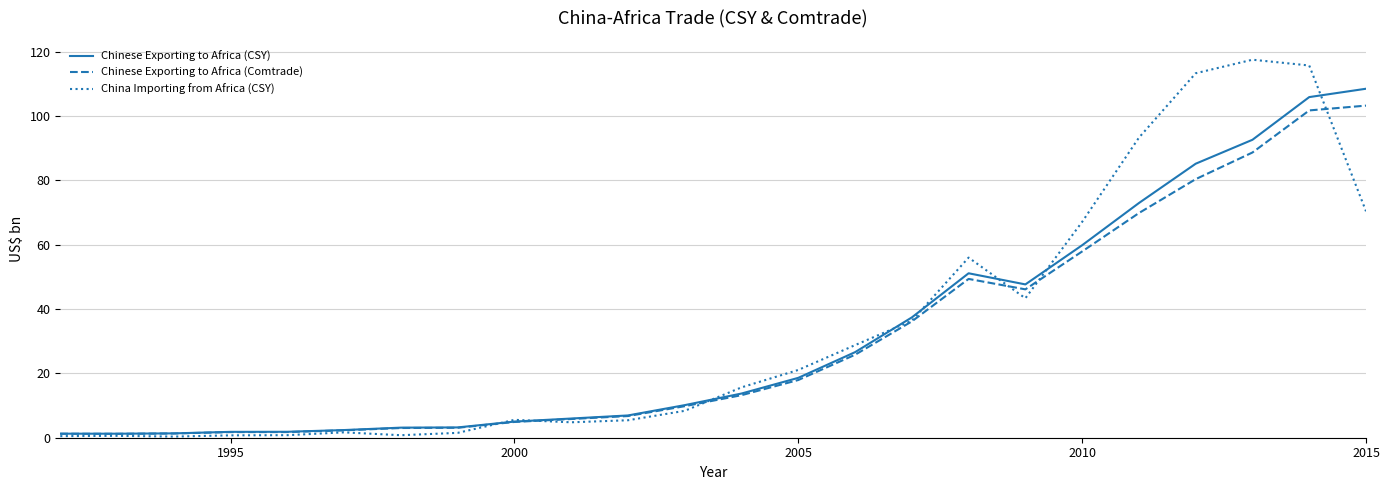

Which series has the largest range (max minus min)?

China Importing from Africa (CSY)